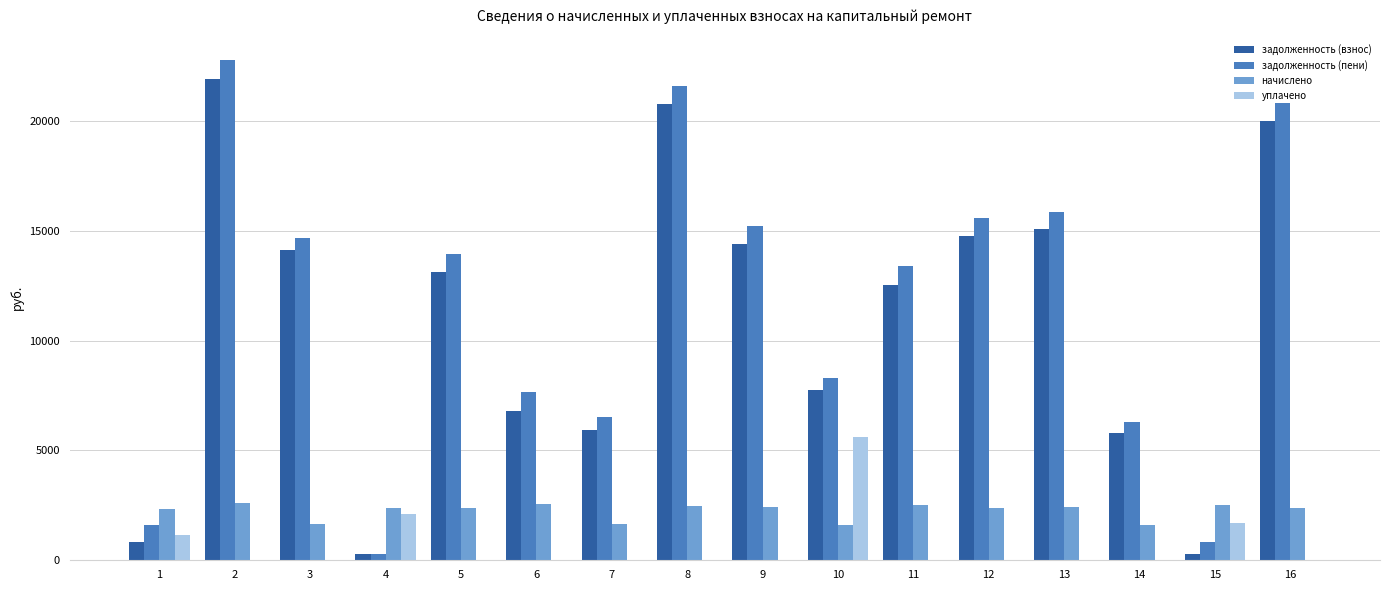

The value of задолженность (пени) at 16 is 12619.4. True or false?

False